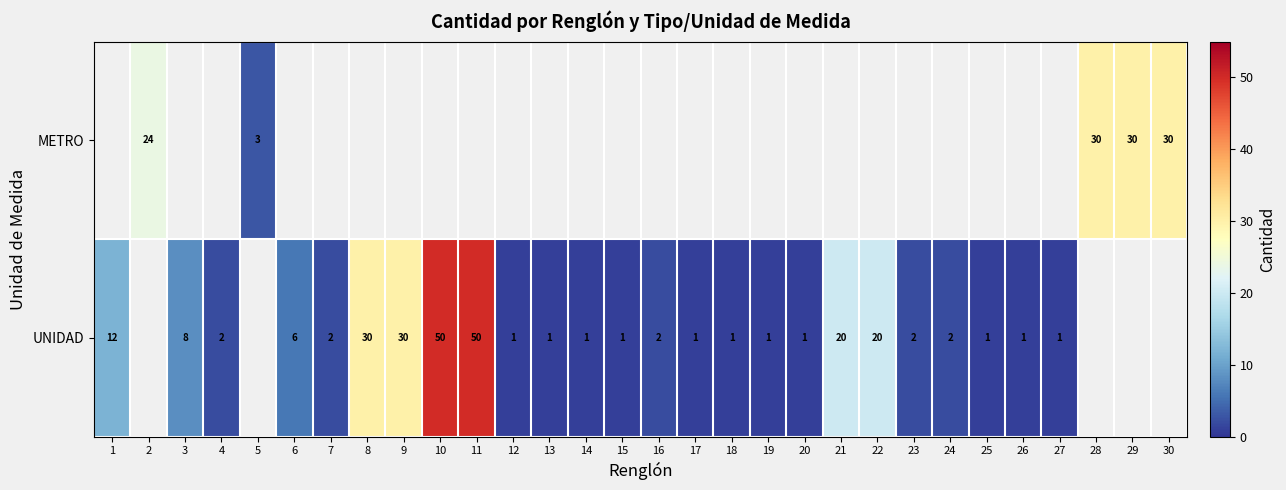

True or false: UNIDAD has a value of 2 at 24.

True